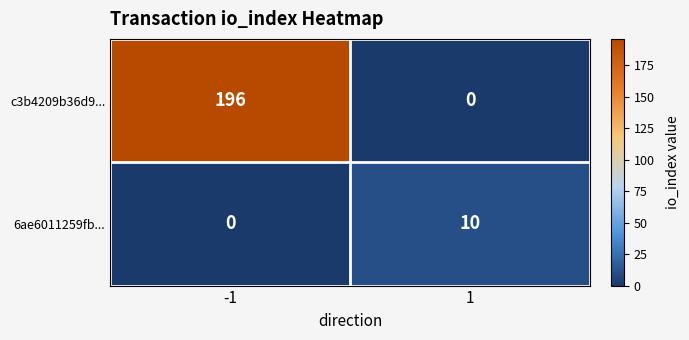

What is the sum of all 6ae6011259fb... values?

10